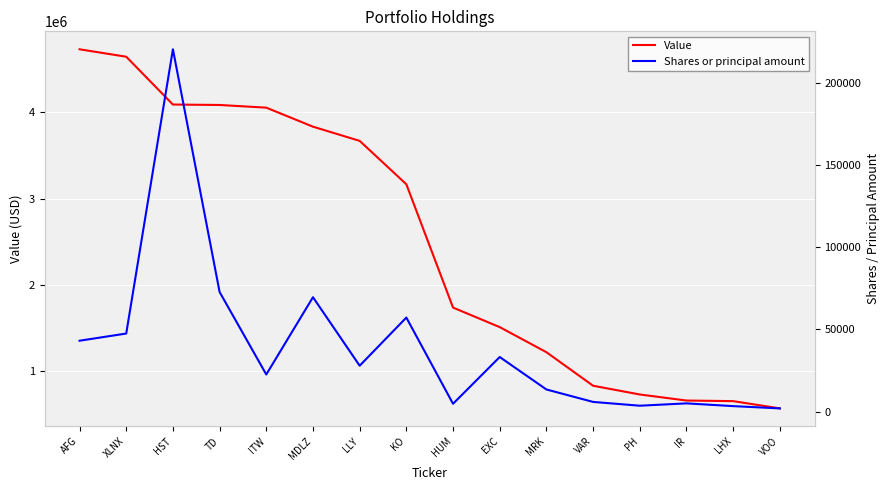

What is the total value across all series at LLY?

3694897